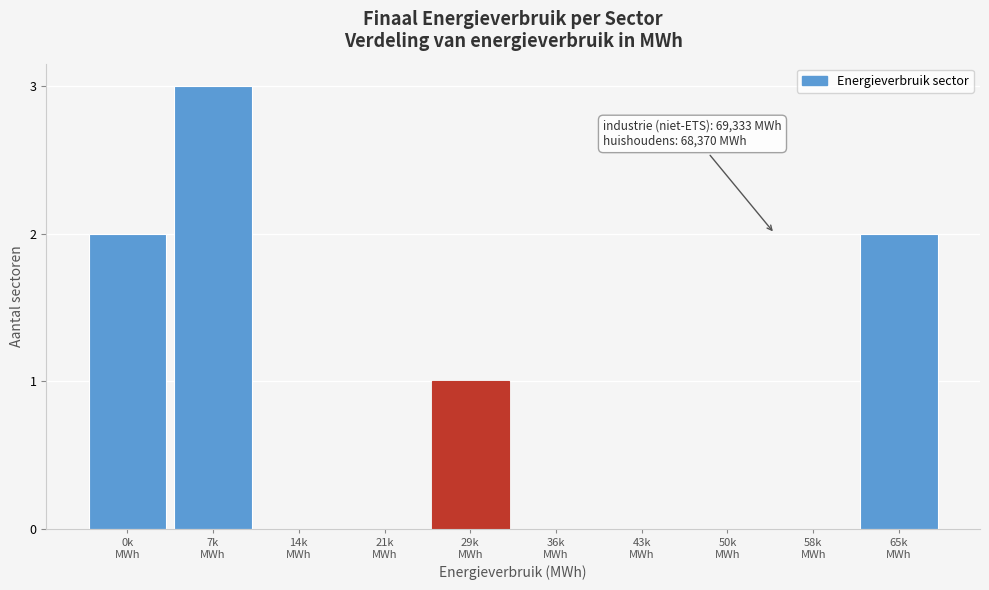

What is the maximum value shown in the chart?

3